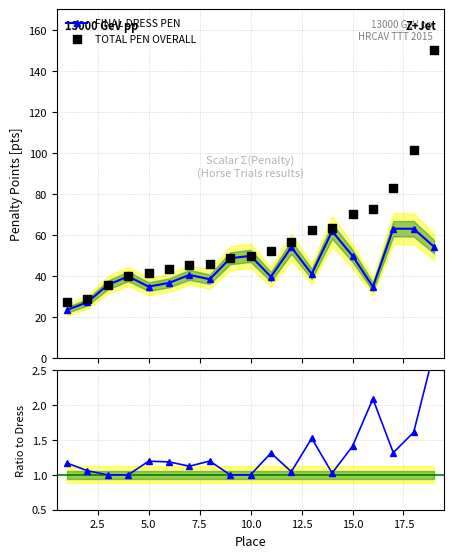

What is the minimum value for FINAL DRESS PEN?

23.4